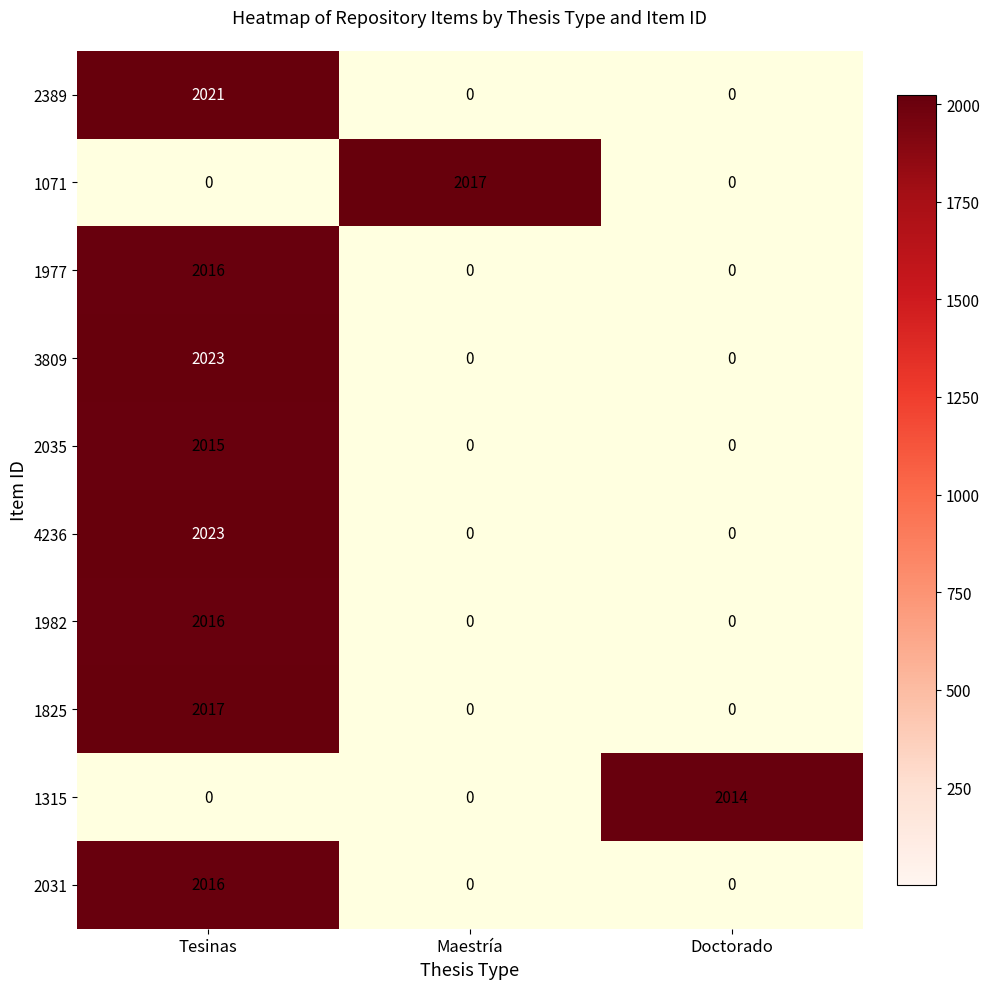

The 3809 series shows 652 at Doctorado. True or false?

False